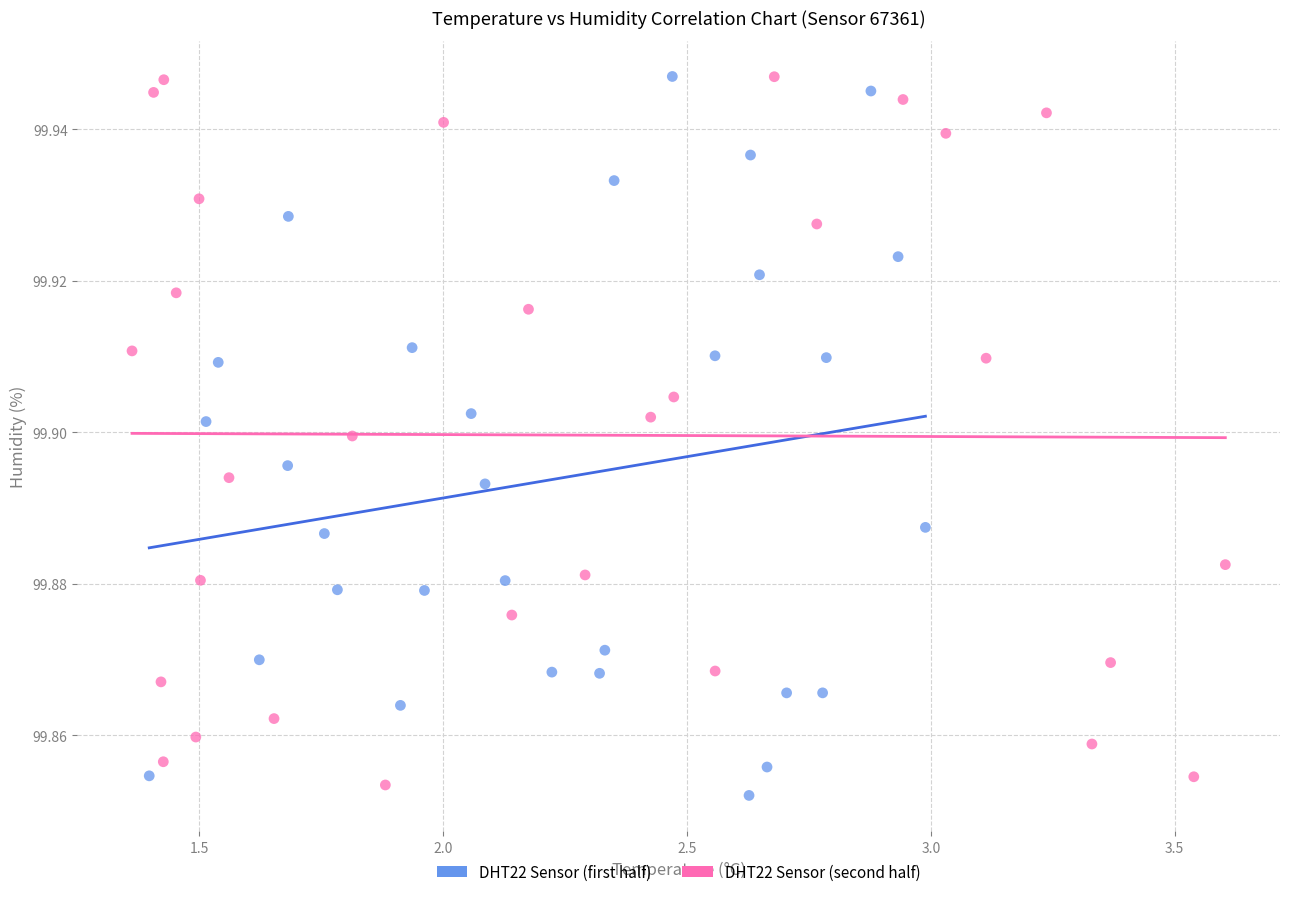

Which series has the widest spread of Y values?

DHT22 Sensor (first half)